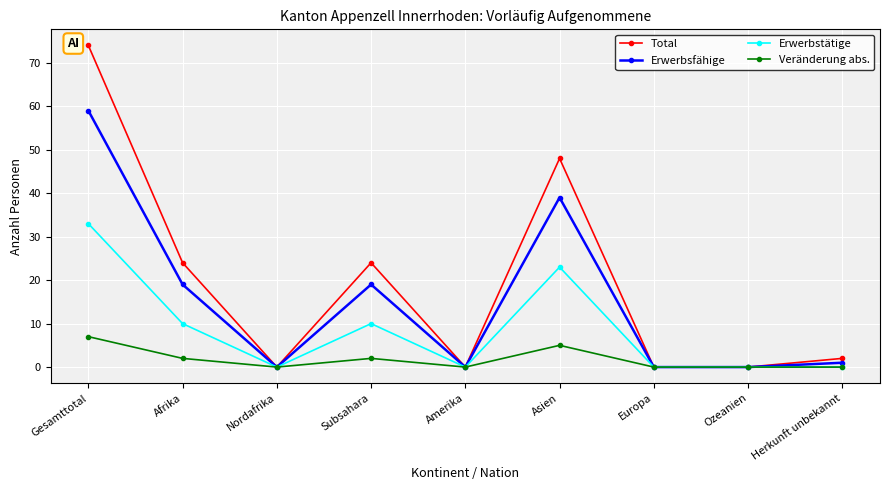

What position from the right is Subsahara?

6